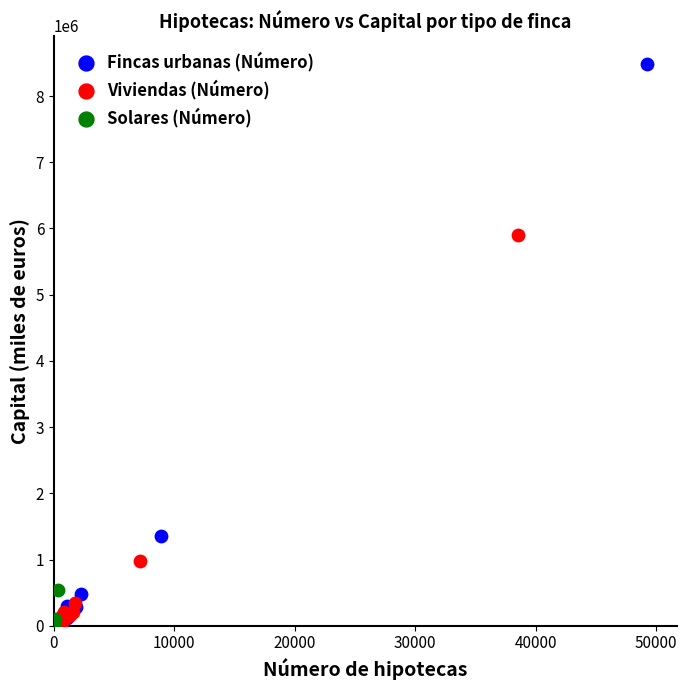

Which series has the largest Y range (max minus min)?

Fincas urbanas (Número)